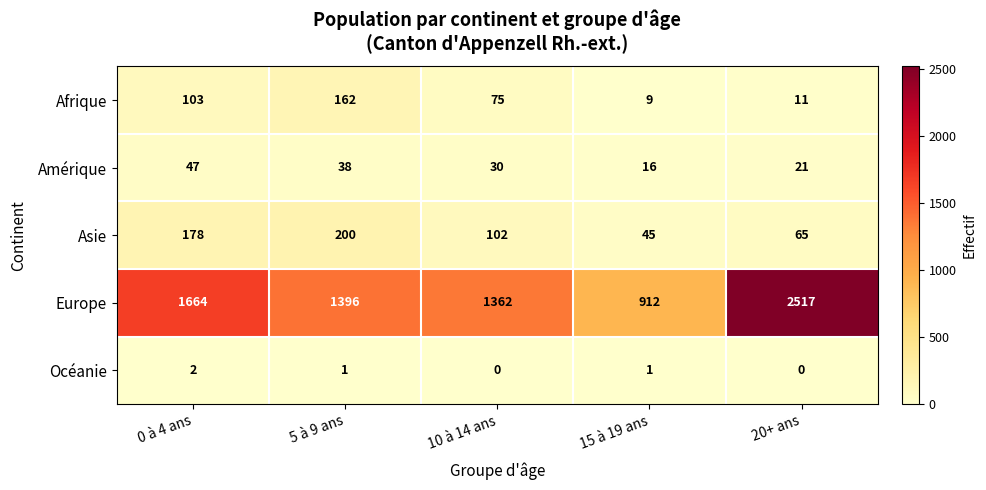

Between 15 à 19 ans and 20+ ans, which series saw the biggest shift?

Europe